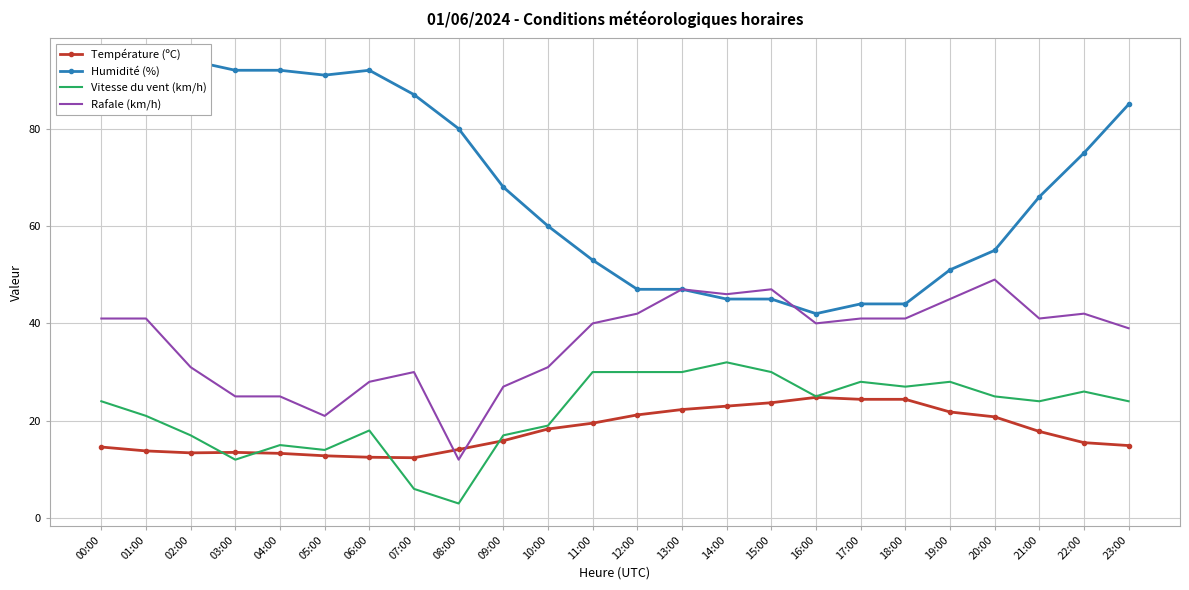

How many data points in Rafale (km/h) are less than 41?

12